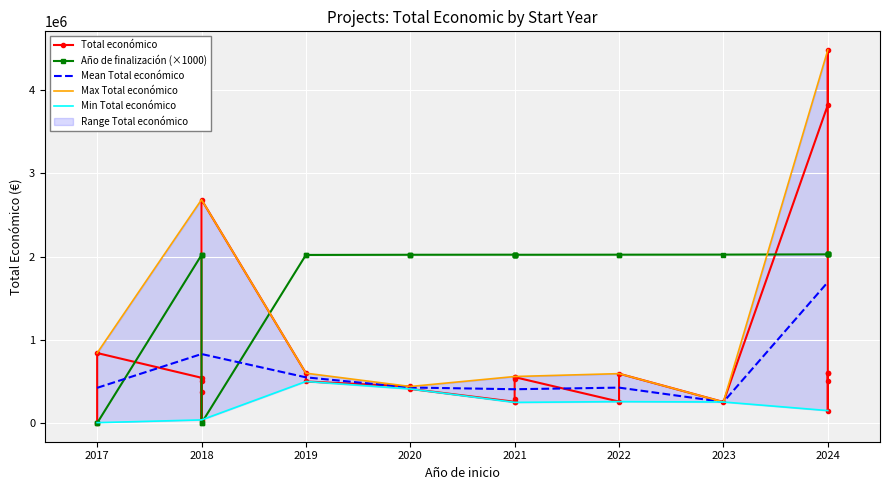

How many data points in Total económico are above 507255?

13